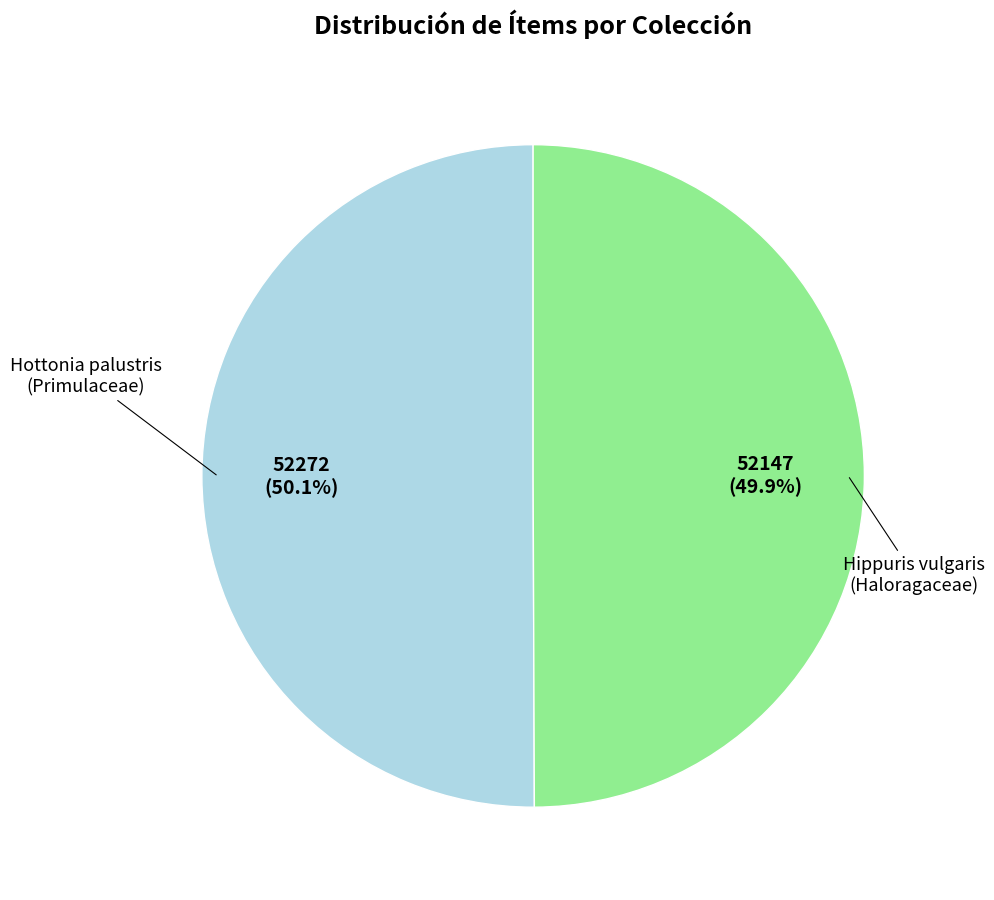

Is there any slice that represents more than half of the pie?

Yes